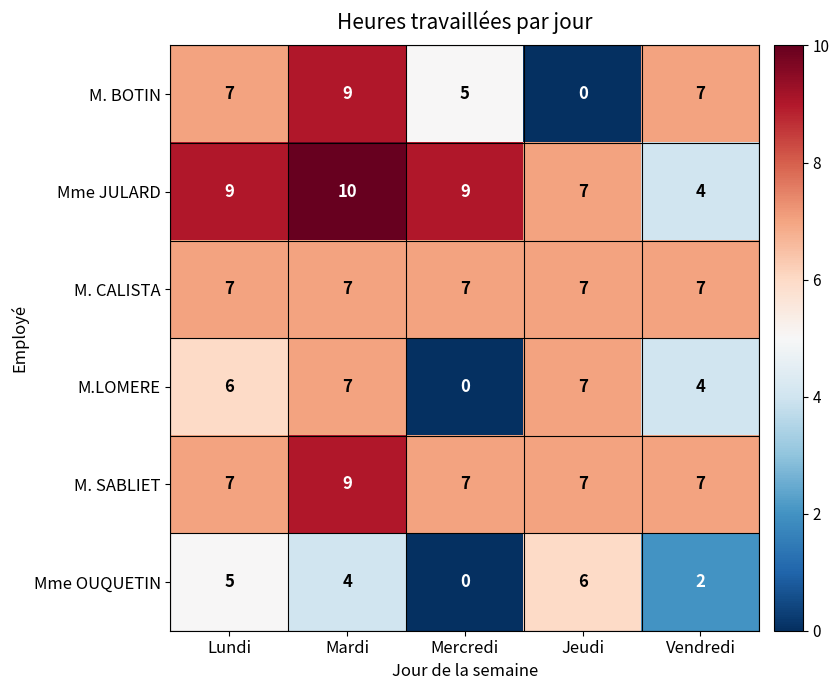

What is the difference between the highest and lowest values at Mercredi?

9